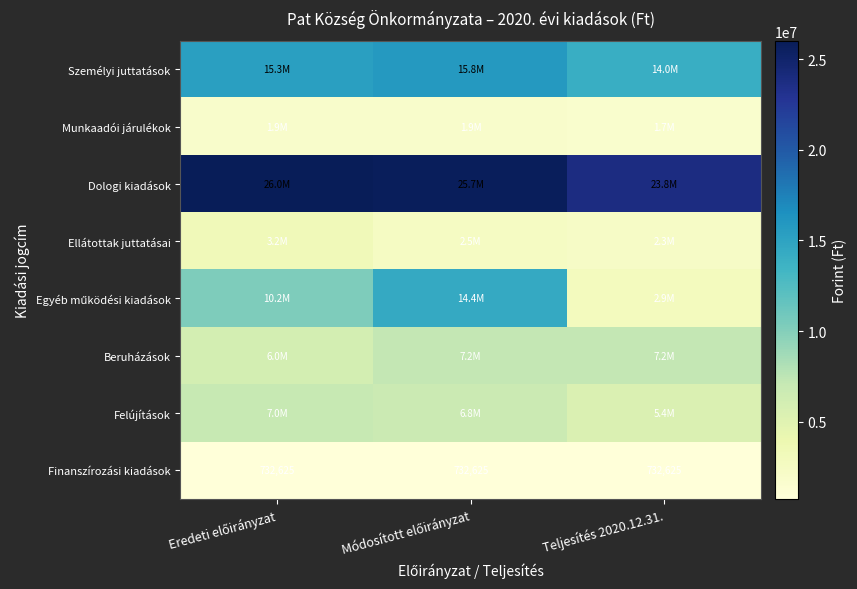

The value of Finanszírozási kiadások at Teljesítés 2020.12.31. is 1127971. True or false?

False